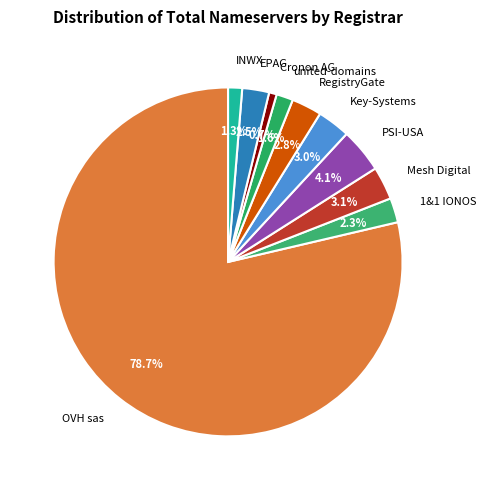

Which has a higher value, united-domains or Key-Systems?

Key-Systems